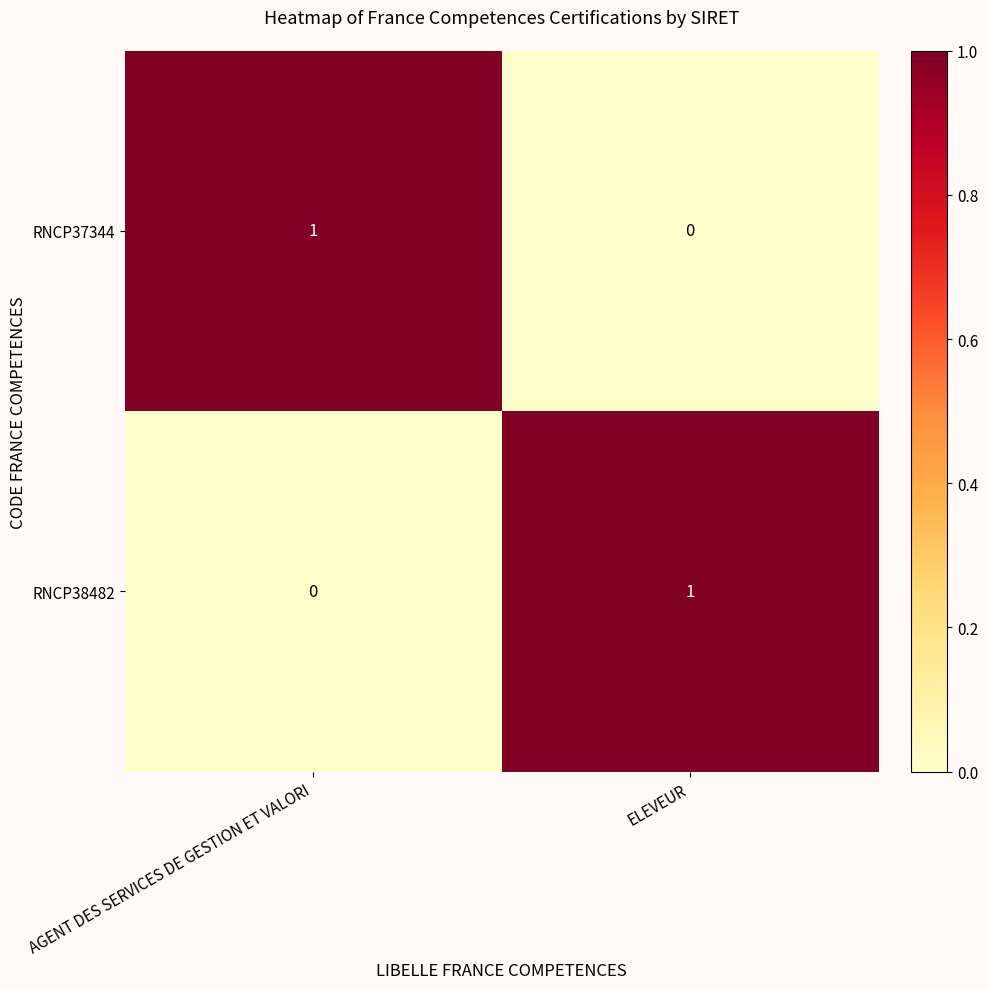

At how many categories does at least one series exceed 0?

2